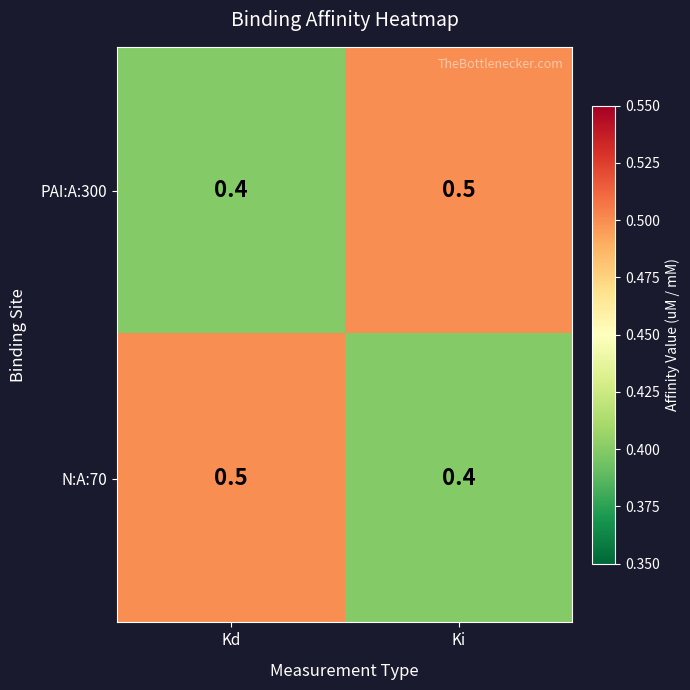

Reading left to right, transcribe all the data shown in this chart.

PAI:A:300: 0.4	0.5
N:A:70: 0.5	0.4